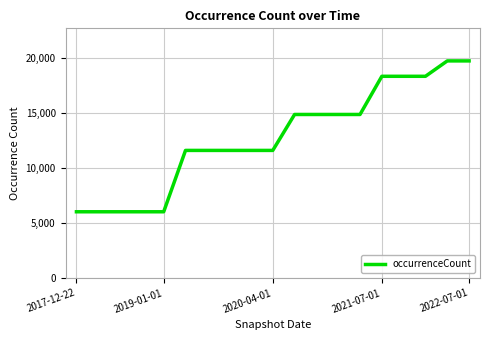

What is the maximum value shown in the chart?

19712